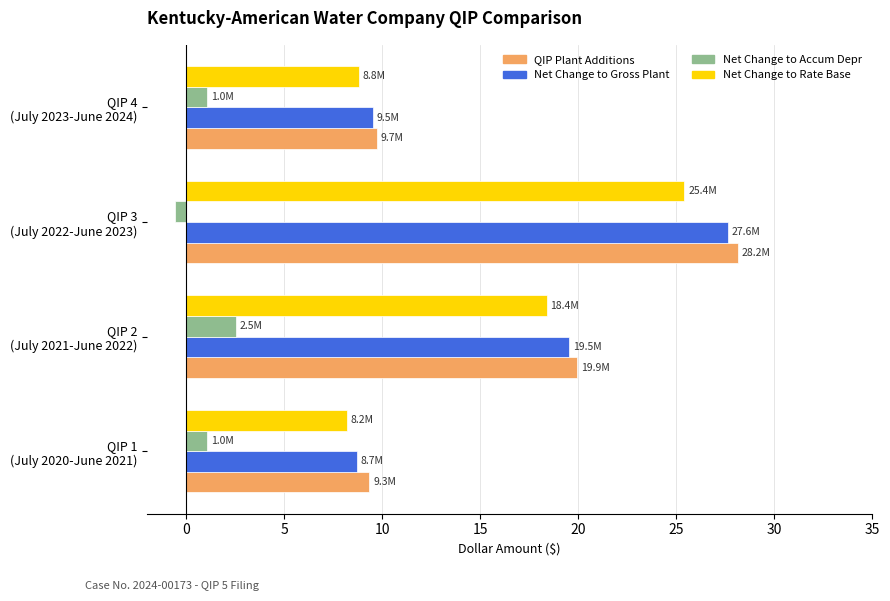

What is the difference between the maximum and minimum values in the Net Change to Rate Base series?

17.2